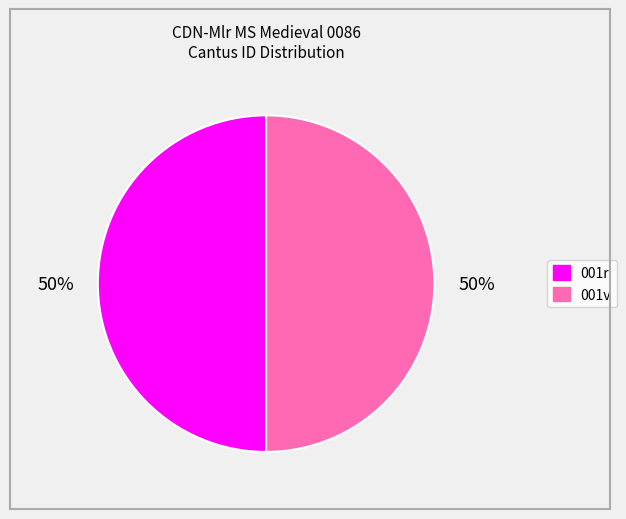

Count the number of slices in the pie.

2